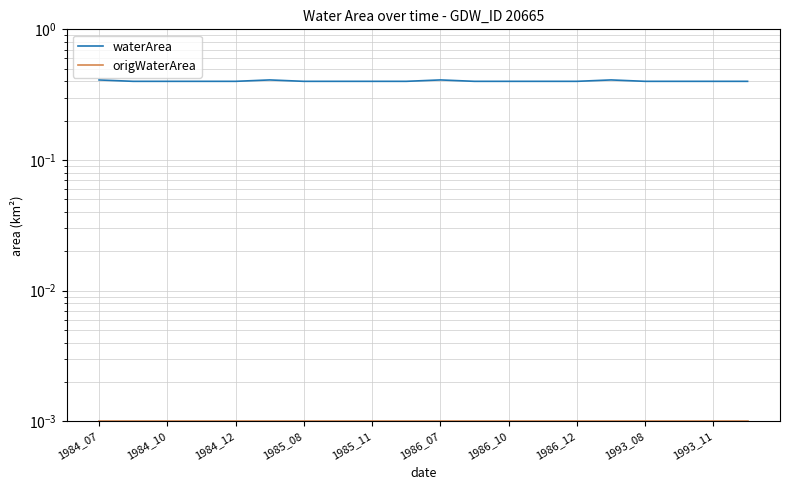

What is the spread (max minus min) of values at 1984_10?

0.4